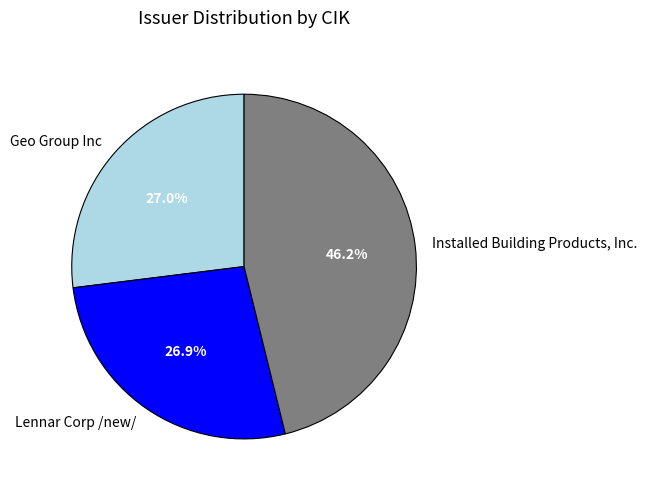

Which category has the biggest portion of the pie?

Installed Building Products, Inc.